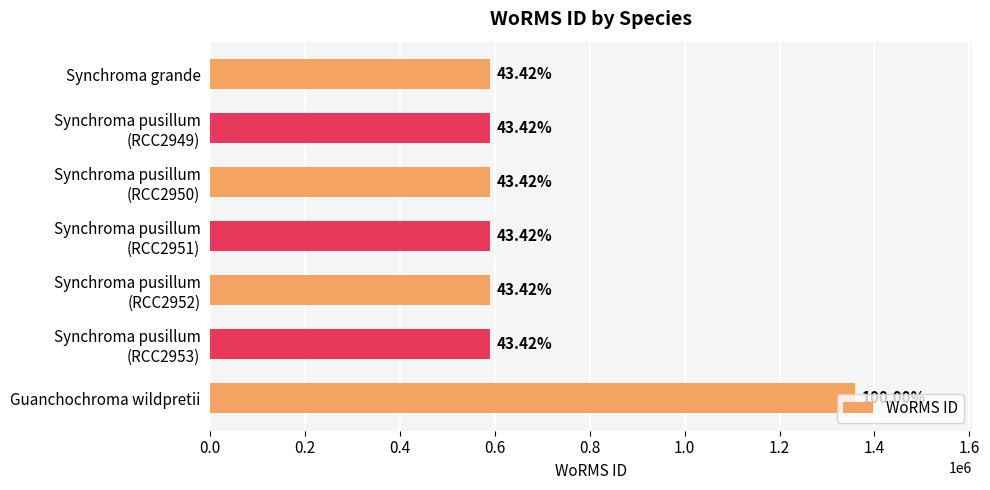

What is the difference between the maximum and minimum values?

769334